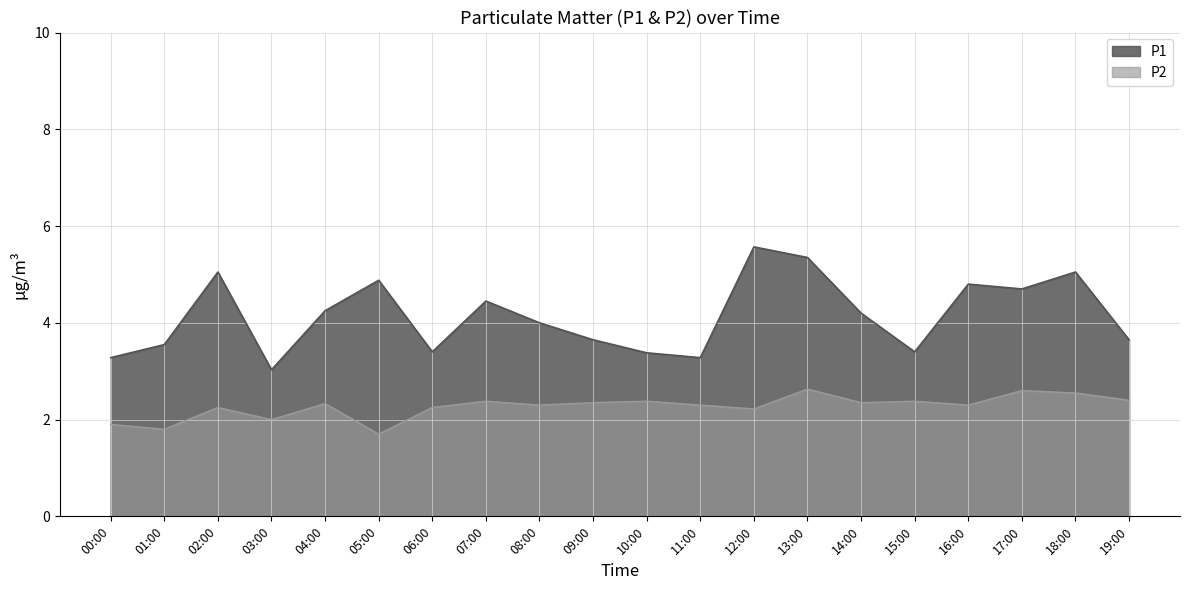

What is the value of the P1 point at the 17th from the left?

4.8